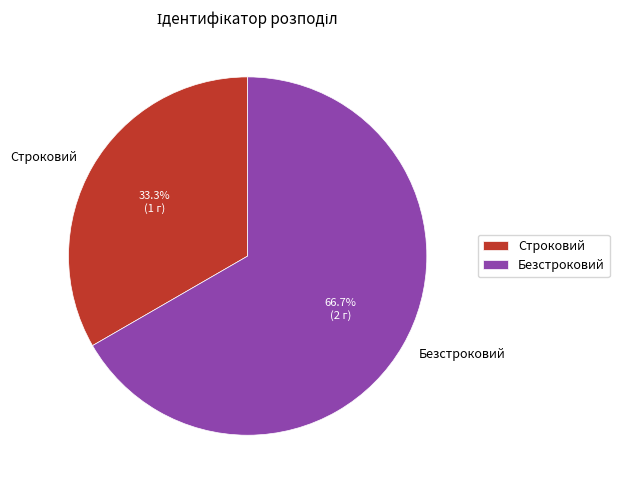

Combined, do Строковий and Безстроковий account for over 50%?

Yes